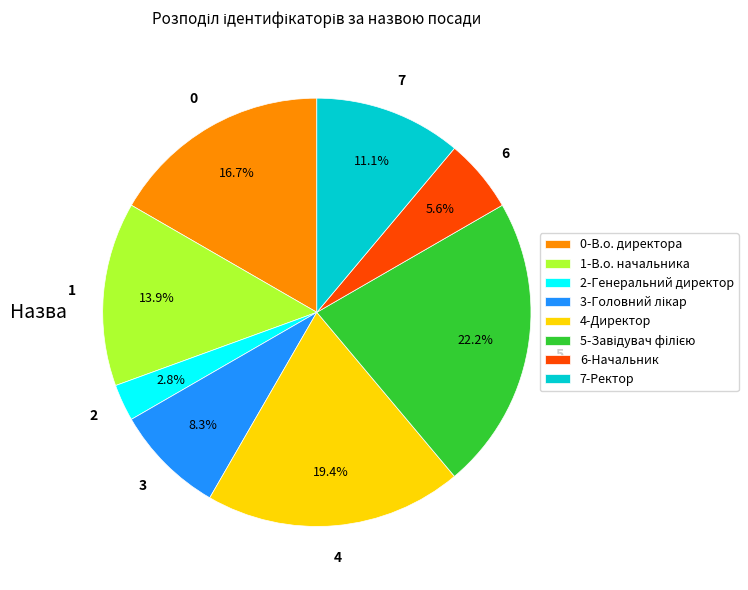

What is the ratio of the value at 4-Директор to the value at 6-Начальник?

3.5